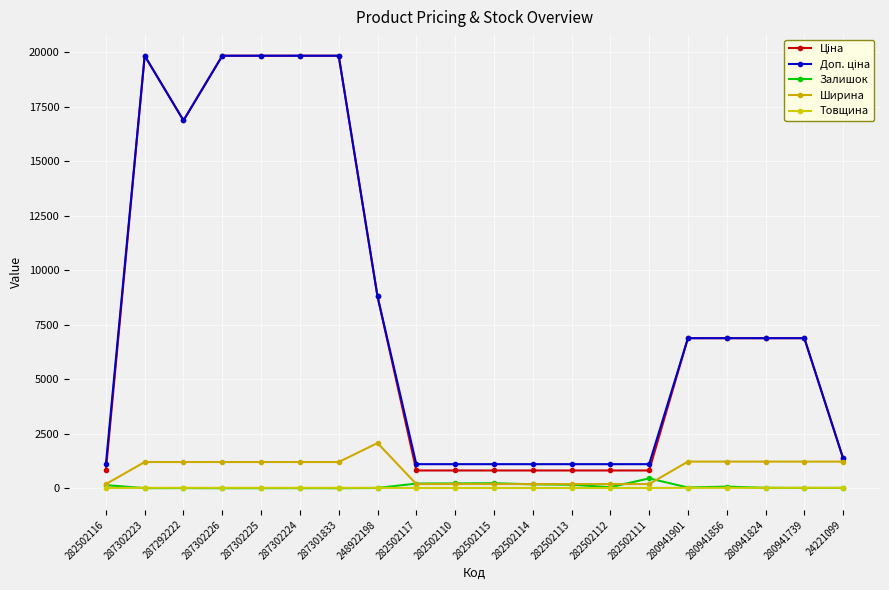

Which category has the lowest value in the Товщина series?

282502116